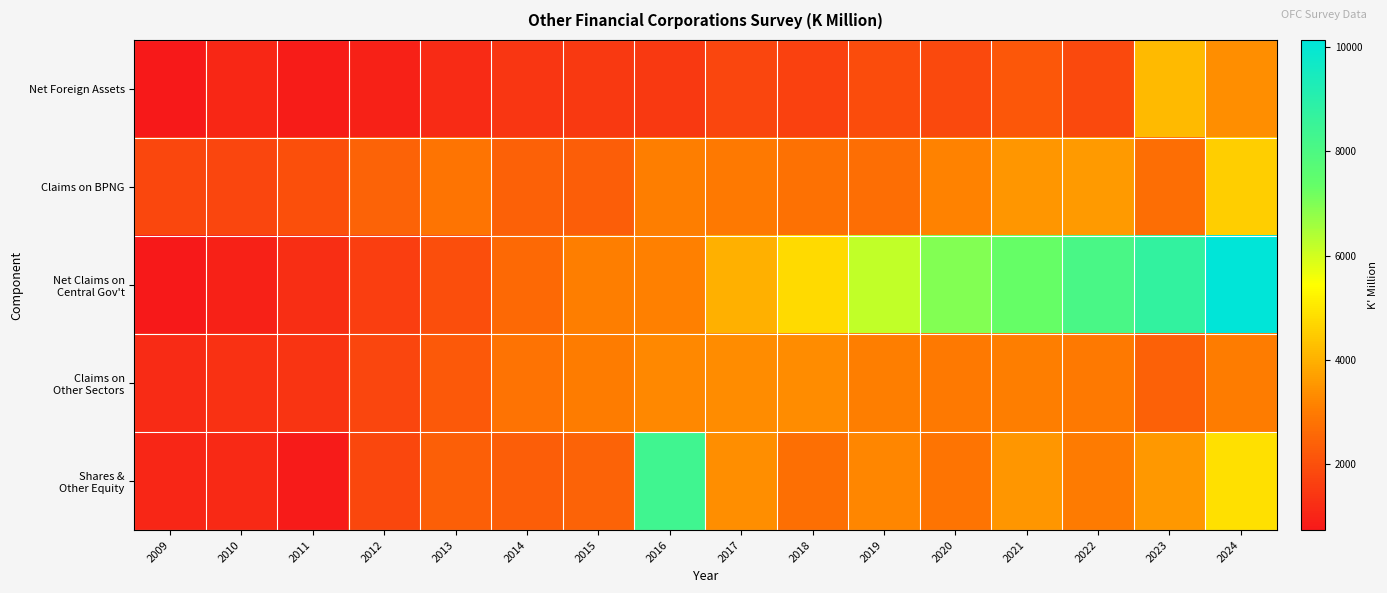

What is the total value across all series at 2023?

21513.2